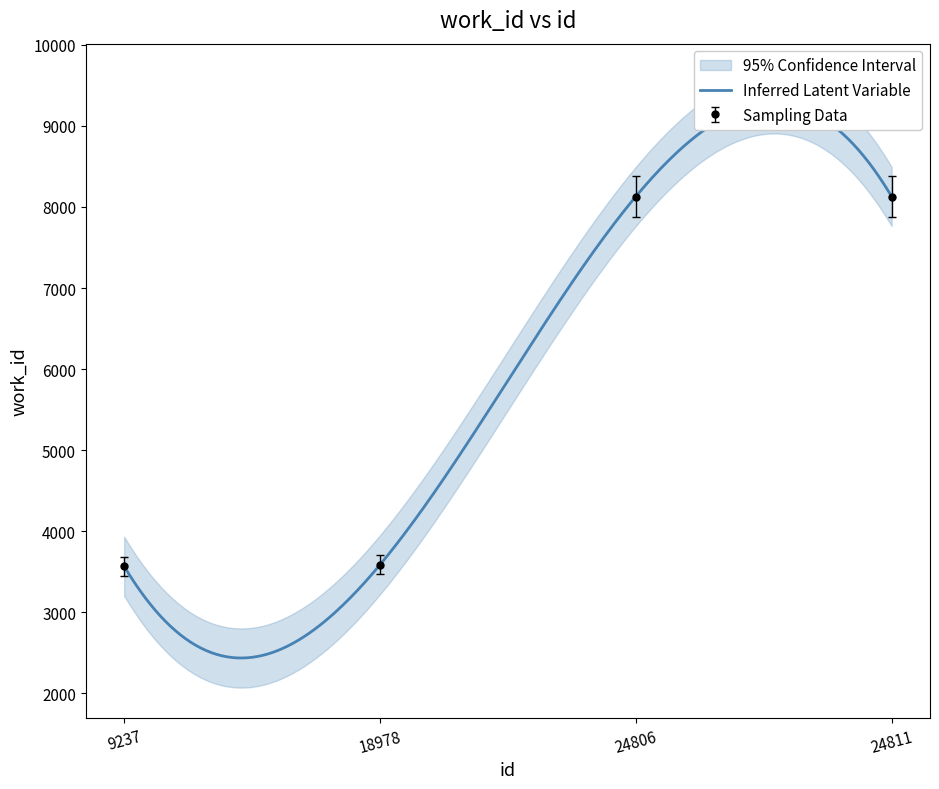

What is the change in value from 9237 to 24811?

+4561